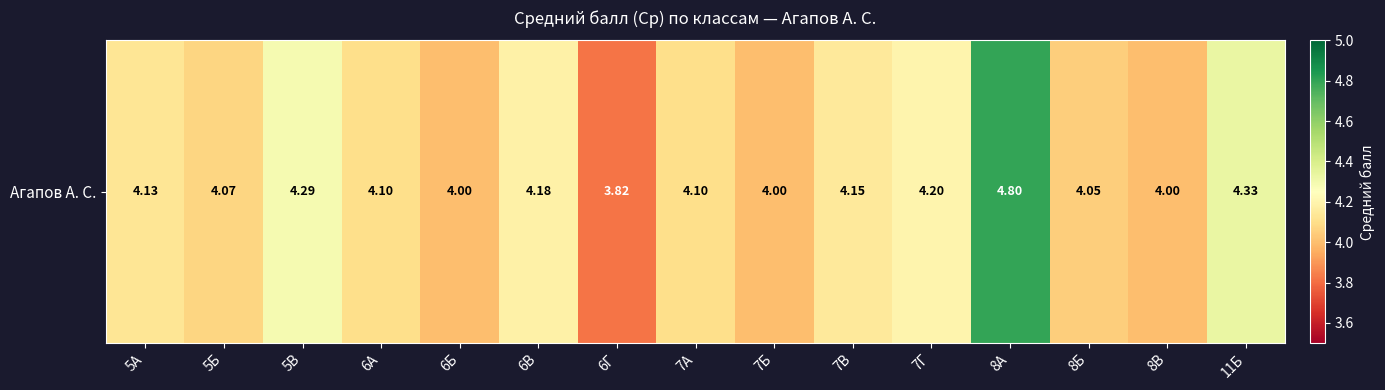

Reading right to left, list all the values displayed in this chart.

4.3	4.0	4.0	4.8	4.2	4.2	4.0	4.1	3.8	4.2	4.0	4.1	4.3	4.1	4.1